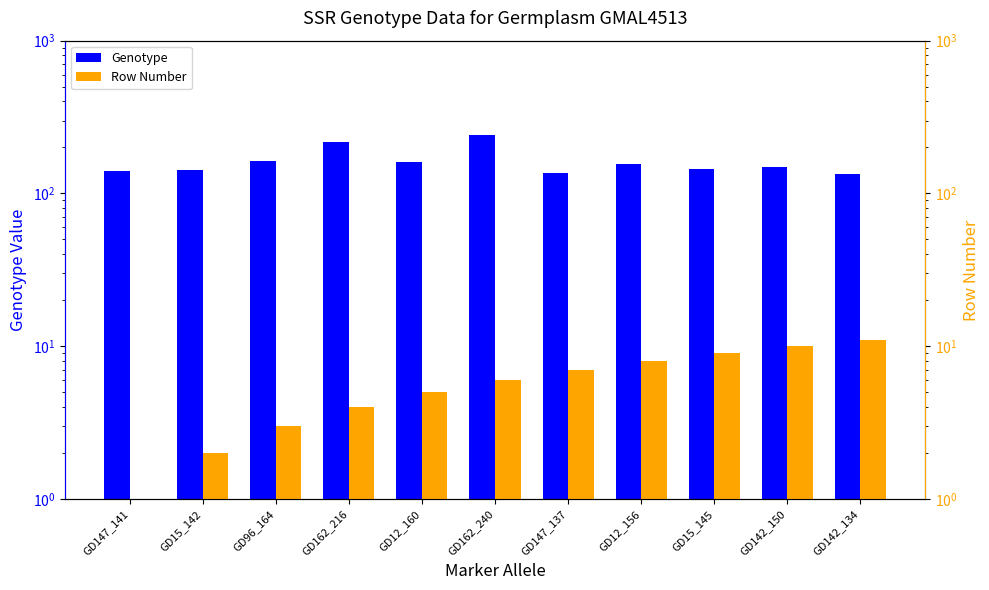

Which series changed the most between GD147_137 and GD142_134?

Row Number